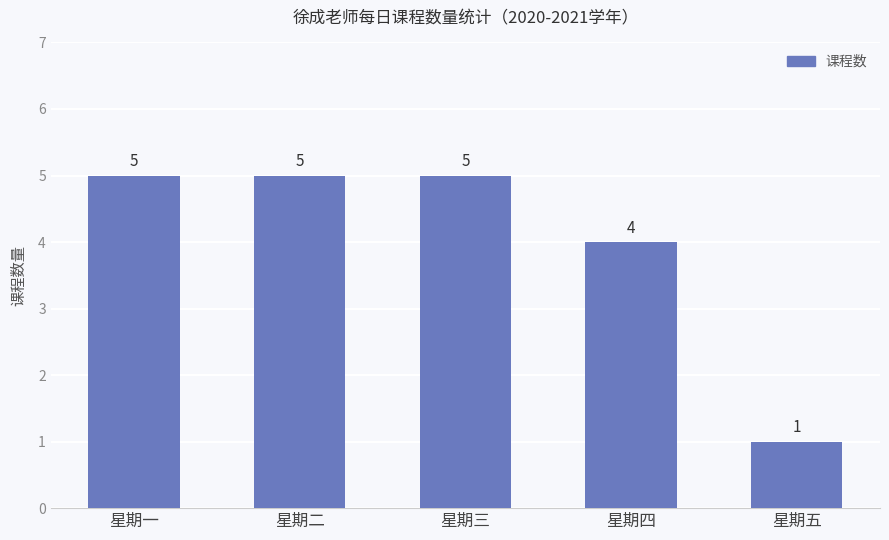

What is the label of the 3rd bar from the right?

星期三